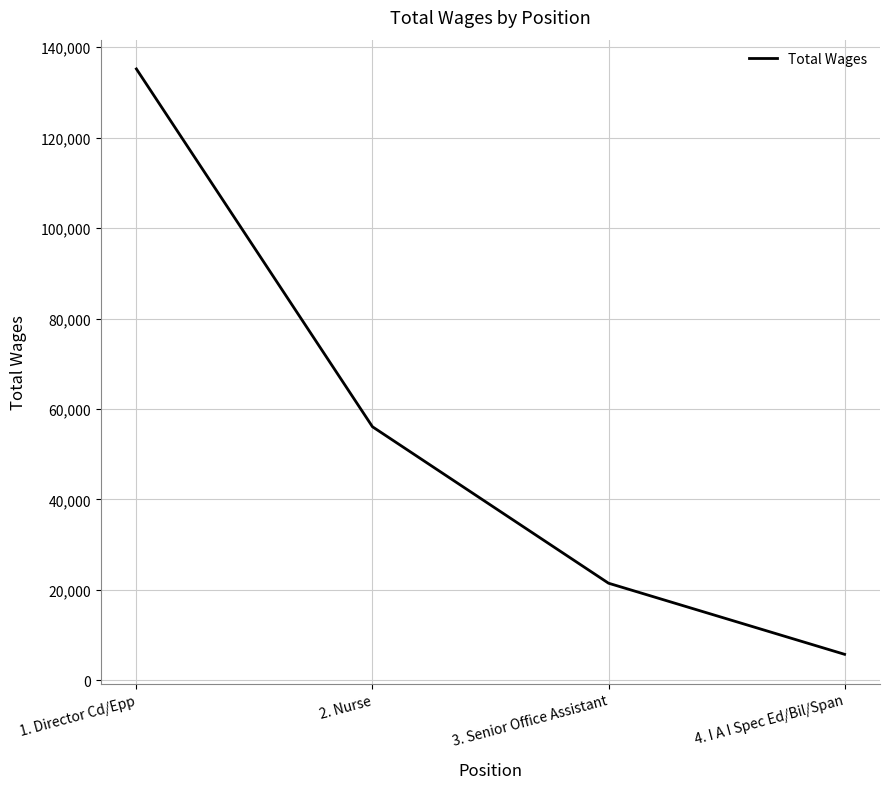

What is the ratio of the value at 4. I A I Spec Ed/Bil/Span to the value at 3. Senior Office Assistant?

0.3